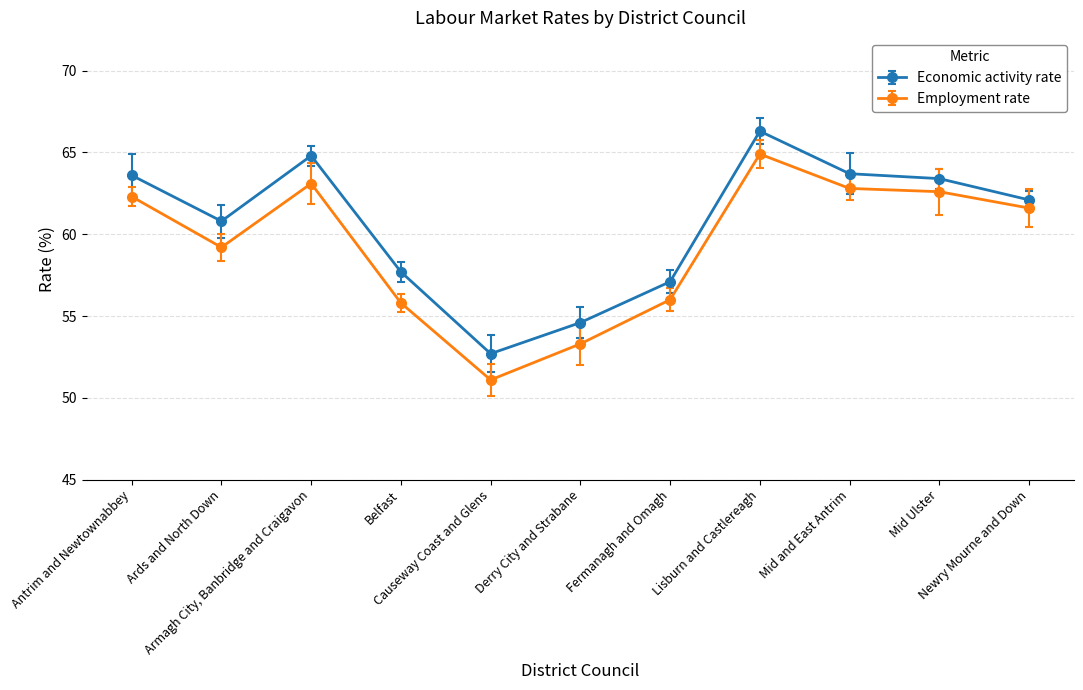

The Employment rate series shows 30.0 at Derry City and Strabane. True or false?

False